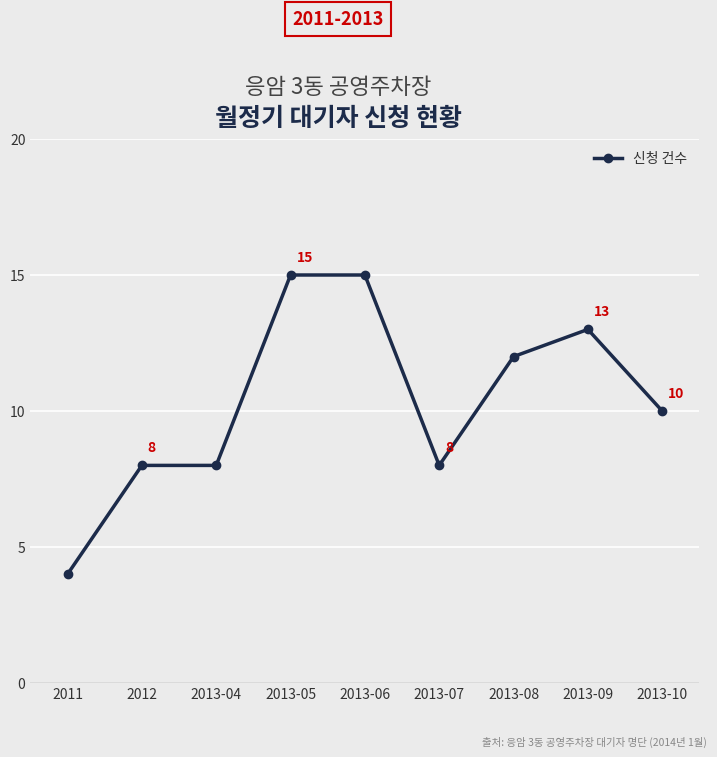

Which has a higher value, 2013-09 or 2013-06?

2013-06